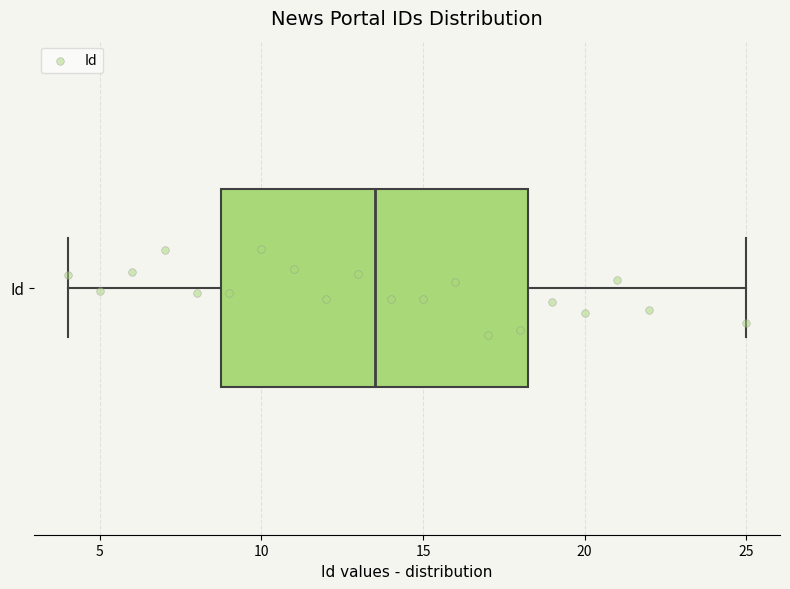

Where is the left edge of the box for Id on the x-axis? The values are not printed on the chart, so give them approximately, as read against the axis.

9.0